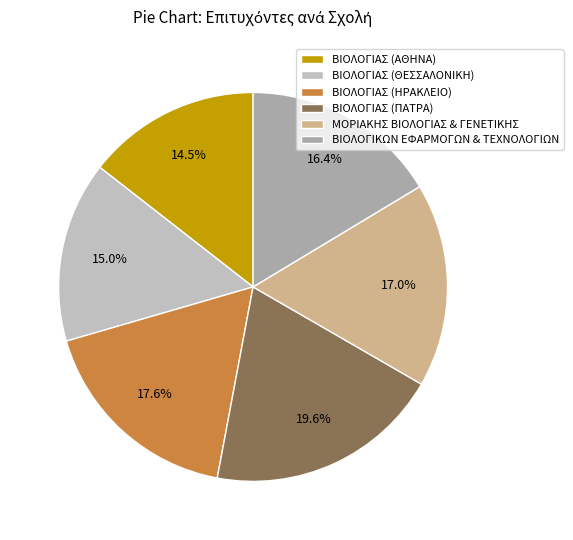

Does any single category account for the majority?

No